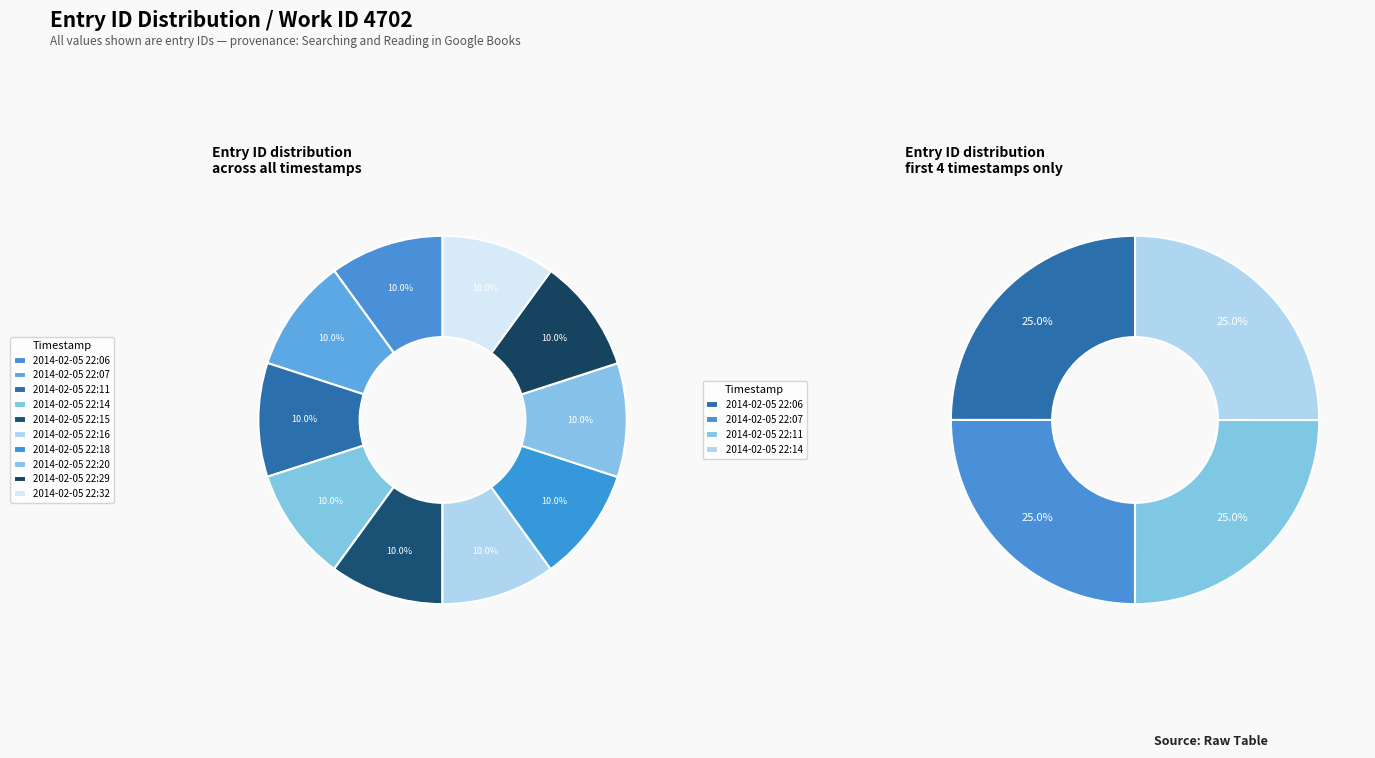

Combined, what portion of the pie is 2014-02-05 22:16 and 2014-02-05 22:20?

20.0%